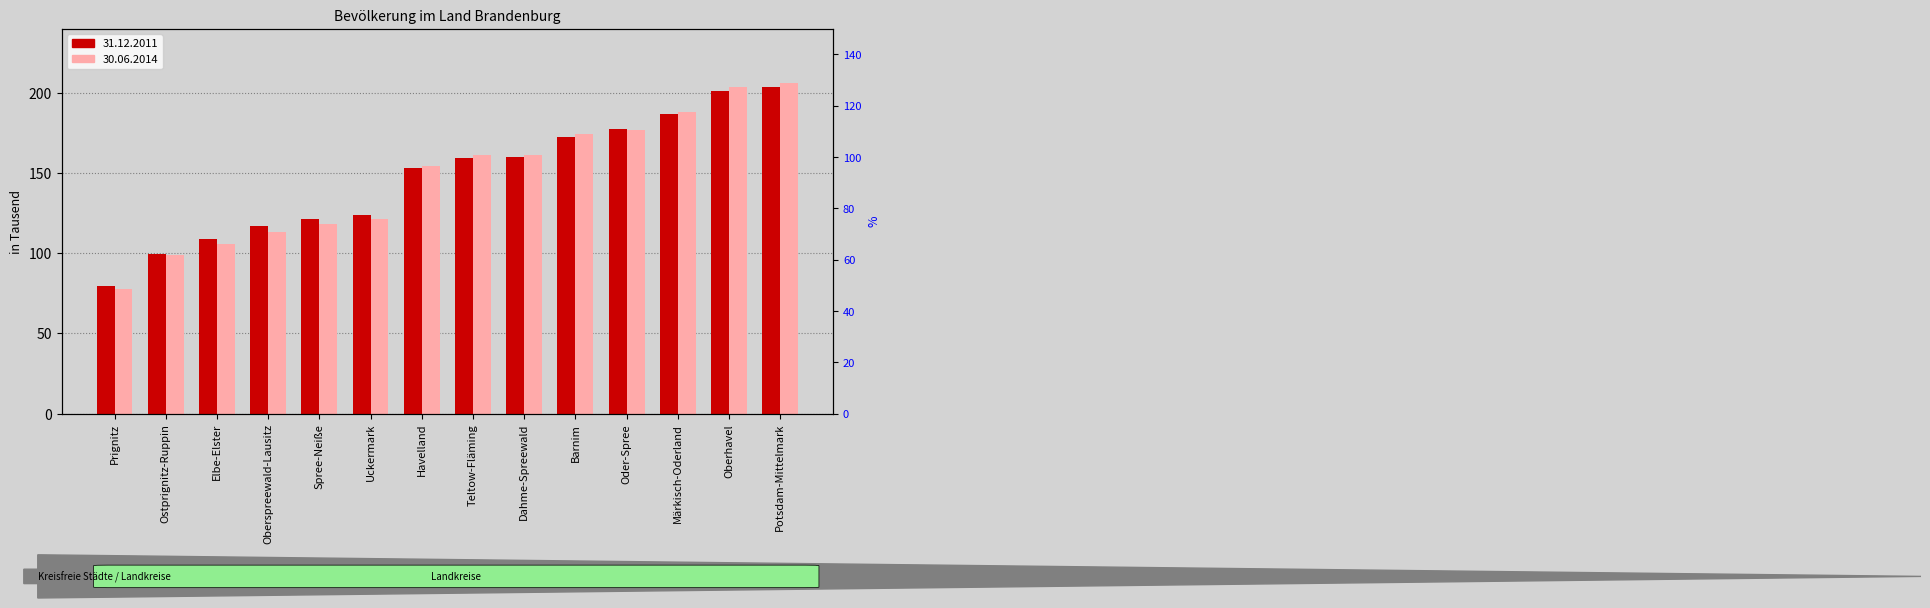

Is it true that 30.06.2014 equals 205.0 at Uckermark?

False